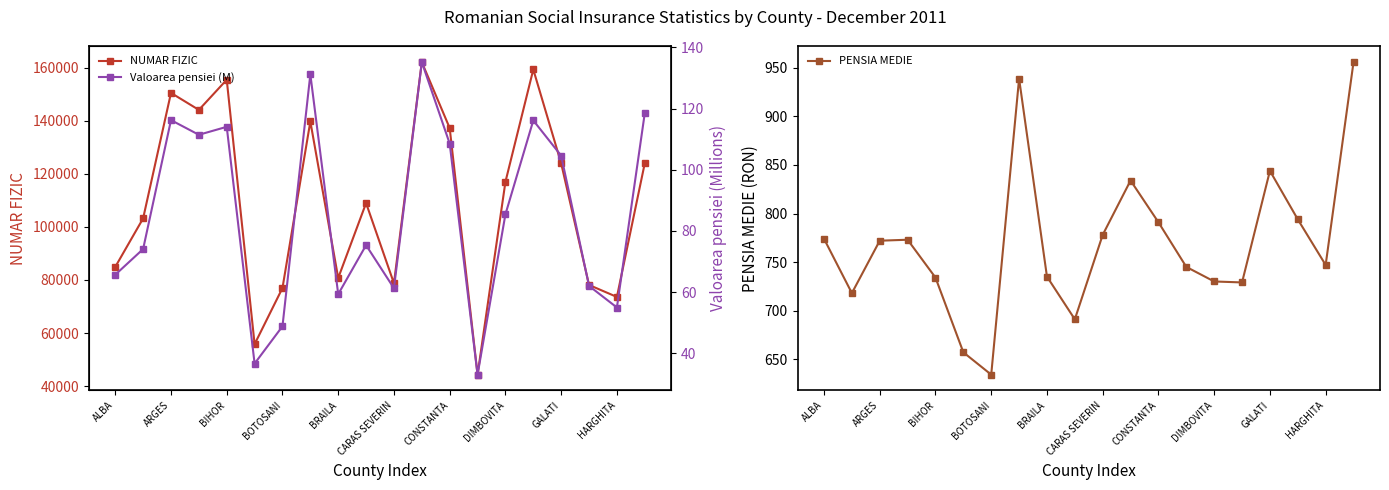

Is it true that NUMAR FIZIC equals 155472 at BIHOR?

True